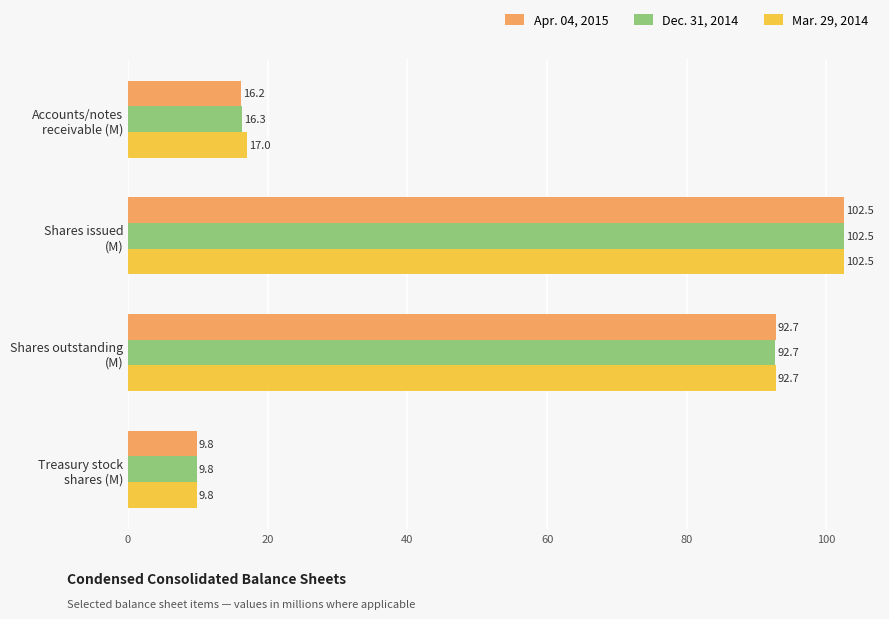

Where is Mar. 29, 2014 nearest to the value 56?

Shares outstanding
(M)